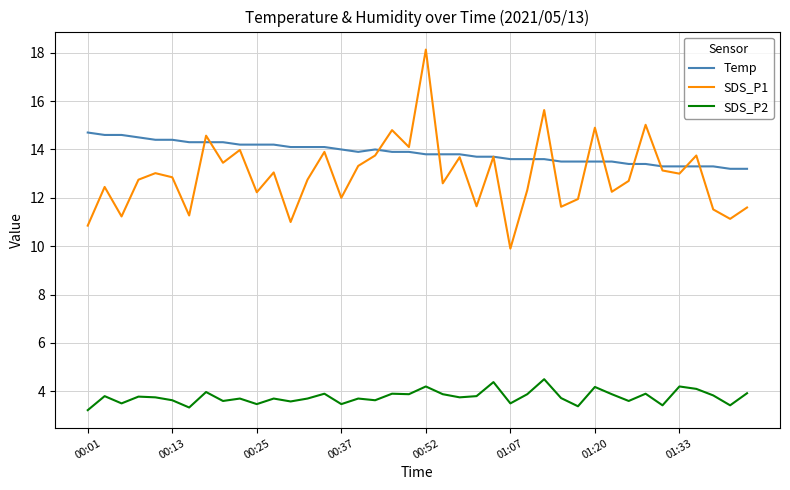

Which series has the largest total across all categories?

Temp